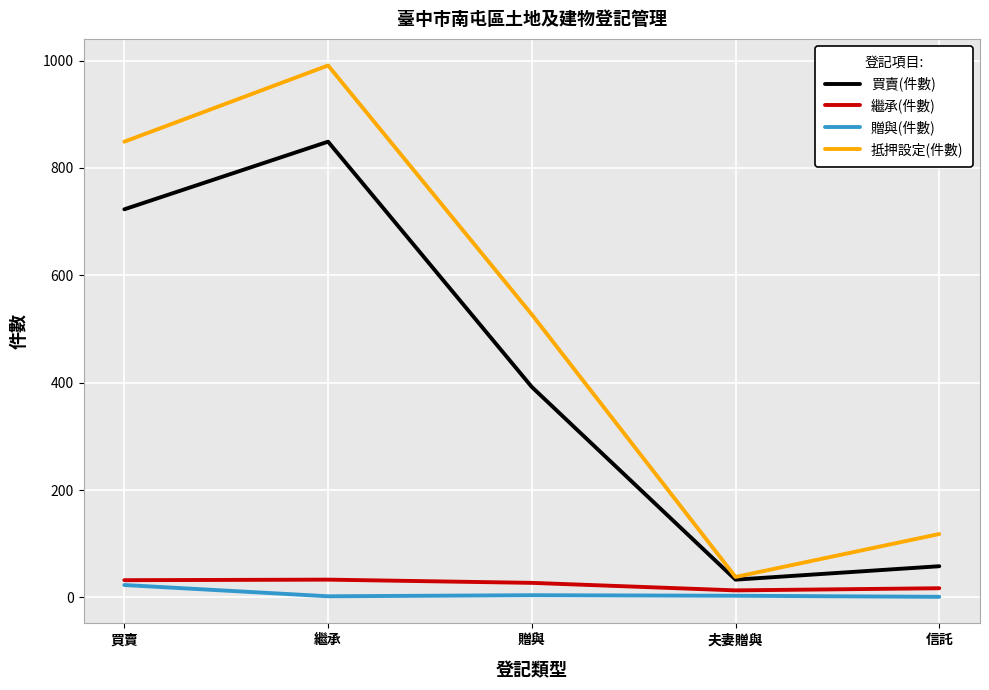

What is the spread (max minus min) of values at 繼承?

989